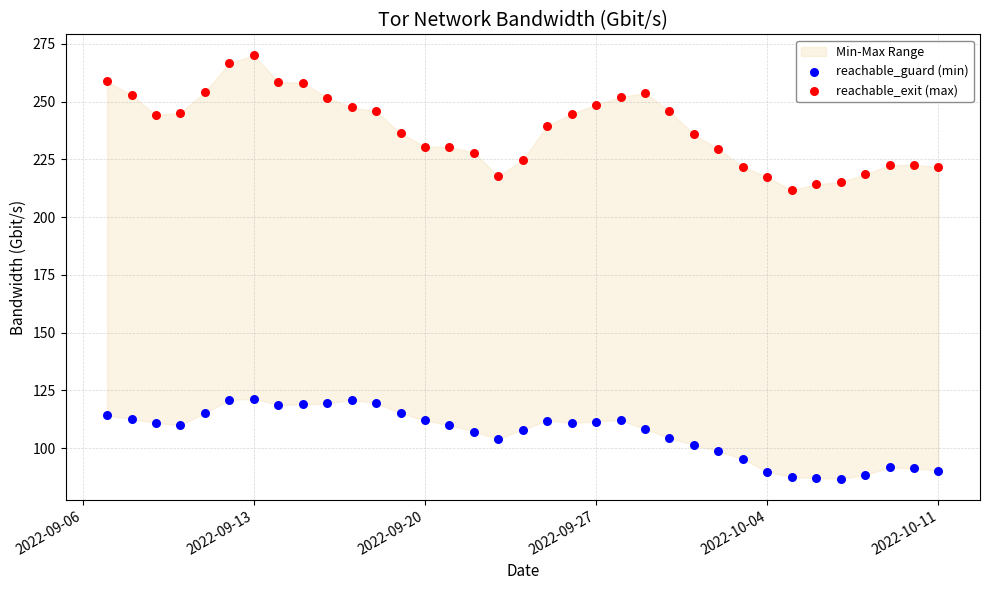

Across all data points, what is the range of X values (max minus min)?

34.0